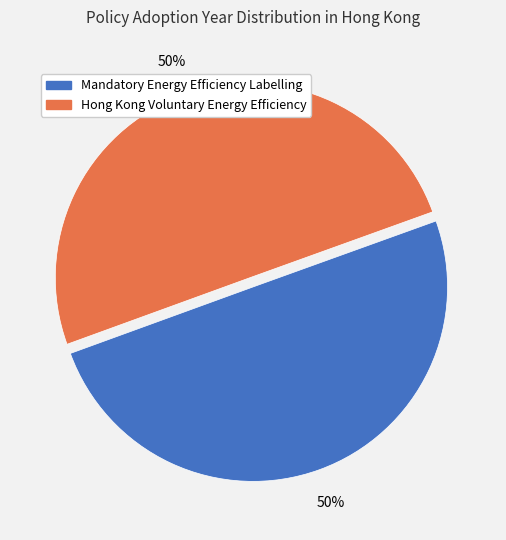

To the nearest percent, what is the combined percentage of Hong Kong Voluntary Energy Efficiency and Mandatory Energy Efficiency Labelling?

100%